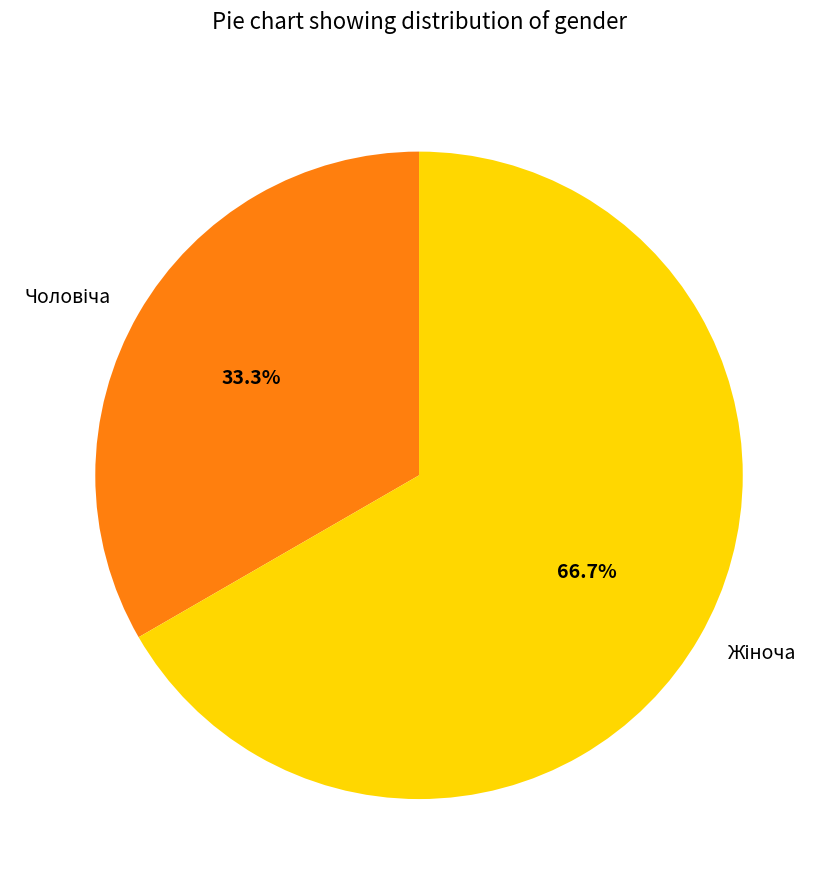

Is there a majority slice in this chart?

Yes